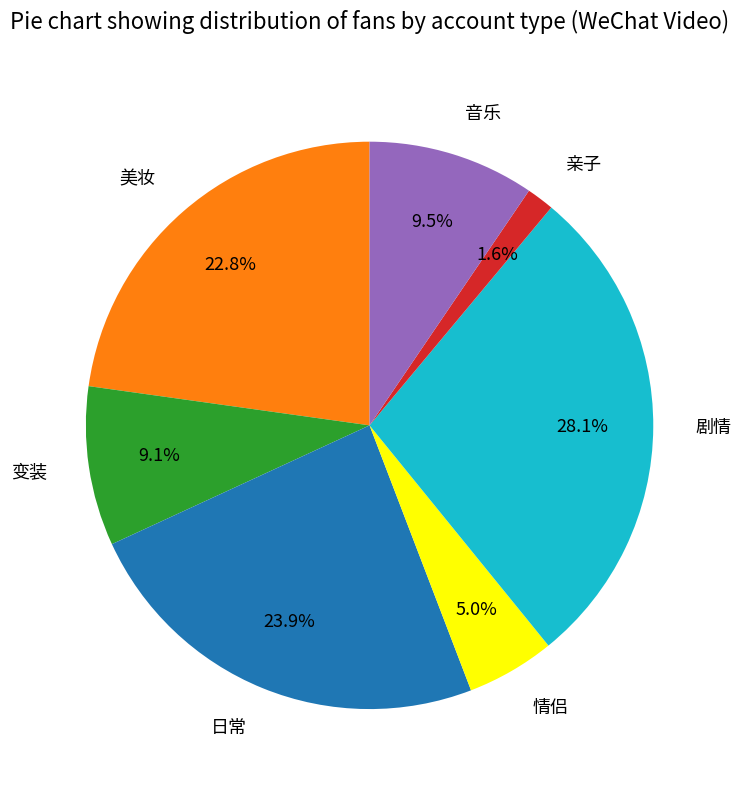

Is there any slice that represents more than half of the pie?

No